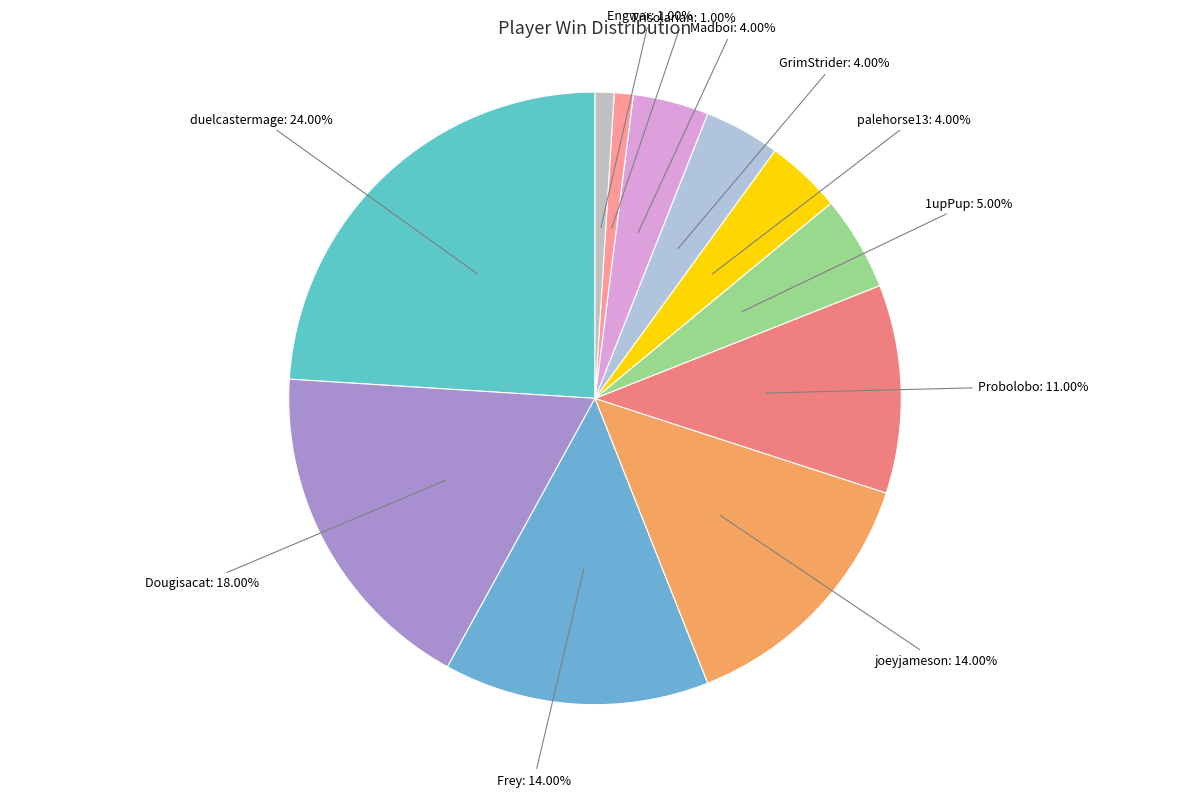

Rank the categories by value from highest to lowest.

duelcastermage, Dougisacat, Frey, joeyjameson, Probolobo, 1upPup, palehorse13, GrimStrider, Madboi, Trisolarian, Engwar